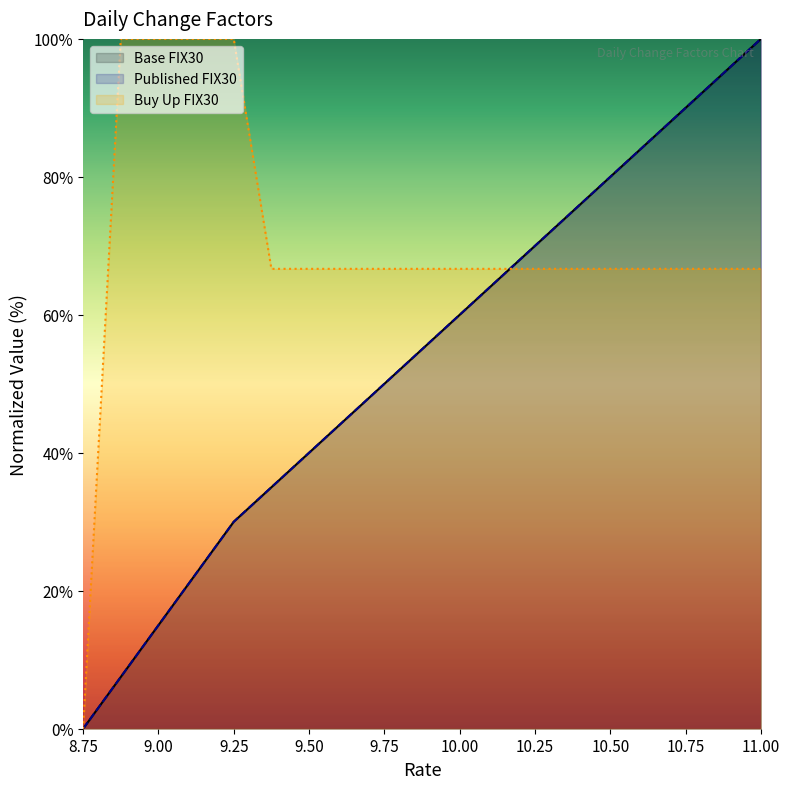

True or false: Published FIX30 has more than 1 interior local peaks.

False